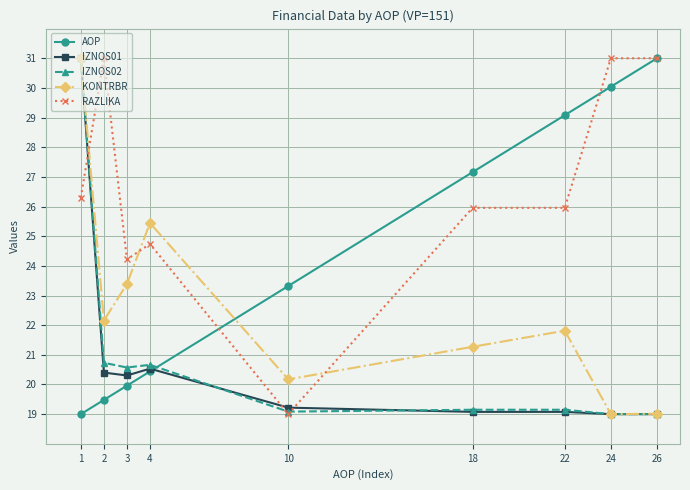

Which series changed the most between 1 and 4?

IZNOS01